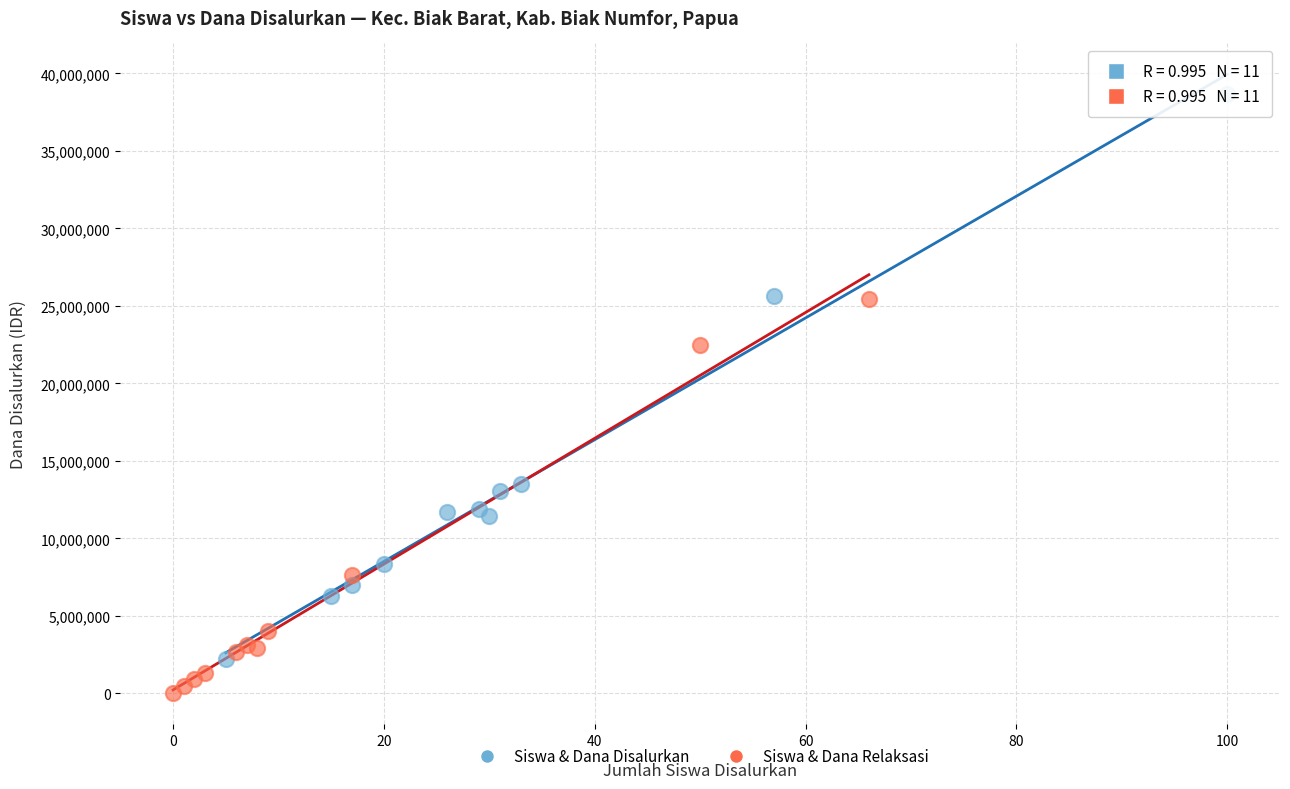

Which series contains the lowest Y value?

Siswa & Dana Relaksasi